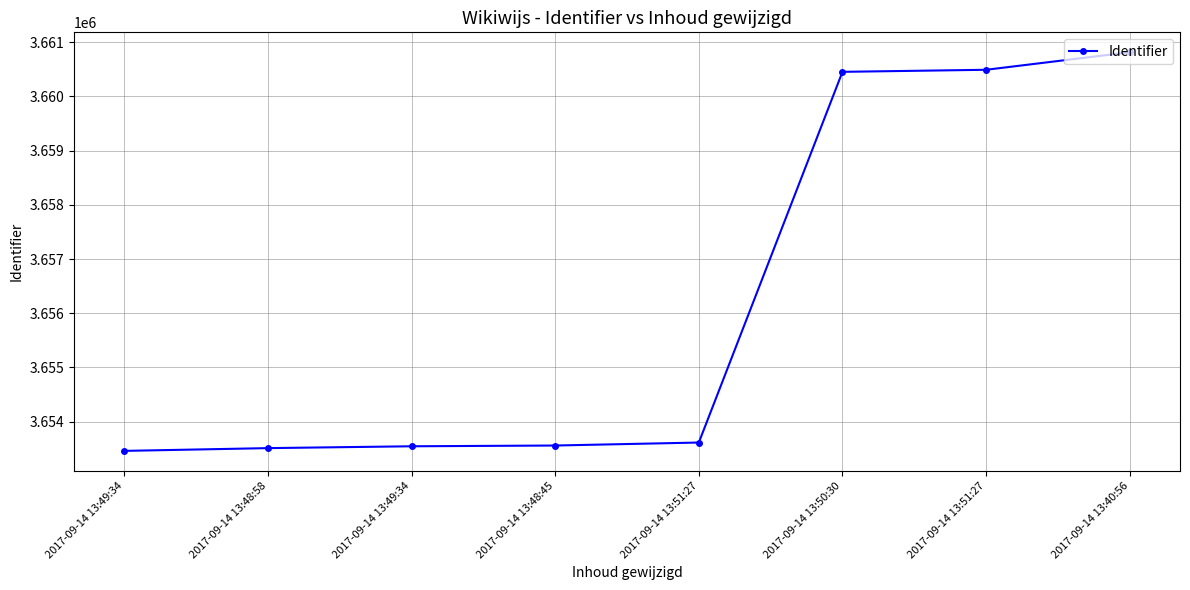

Rank the categories by value from lowest to highest.

2017-09-14 13:49:34, 2017-09-14 13:48:58, 2017-09-14 13:49:34, 2017-09-14 13:48:45, 2017-09-14 13:51:27, 2017-09-14 13:50:30, 2017-09-14 13:51:27, 2017-09-14 13:40:56